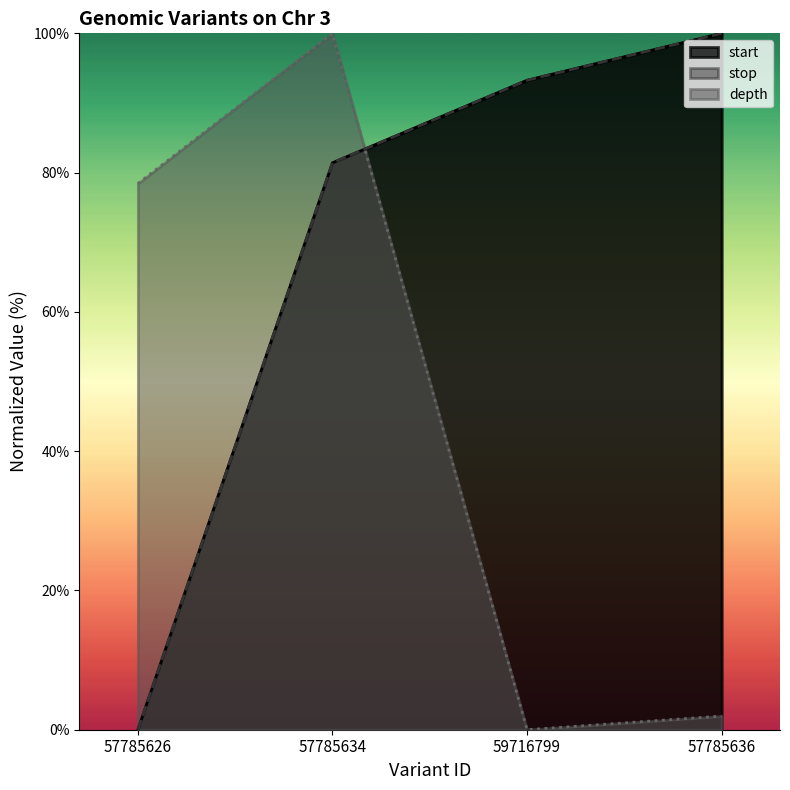

Which category has the lowest value across all series?

57785626